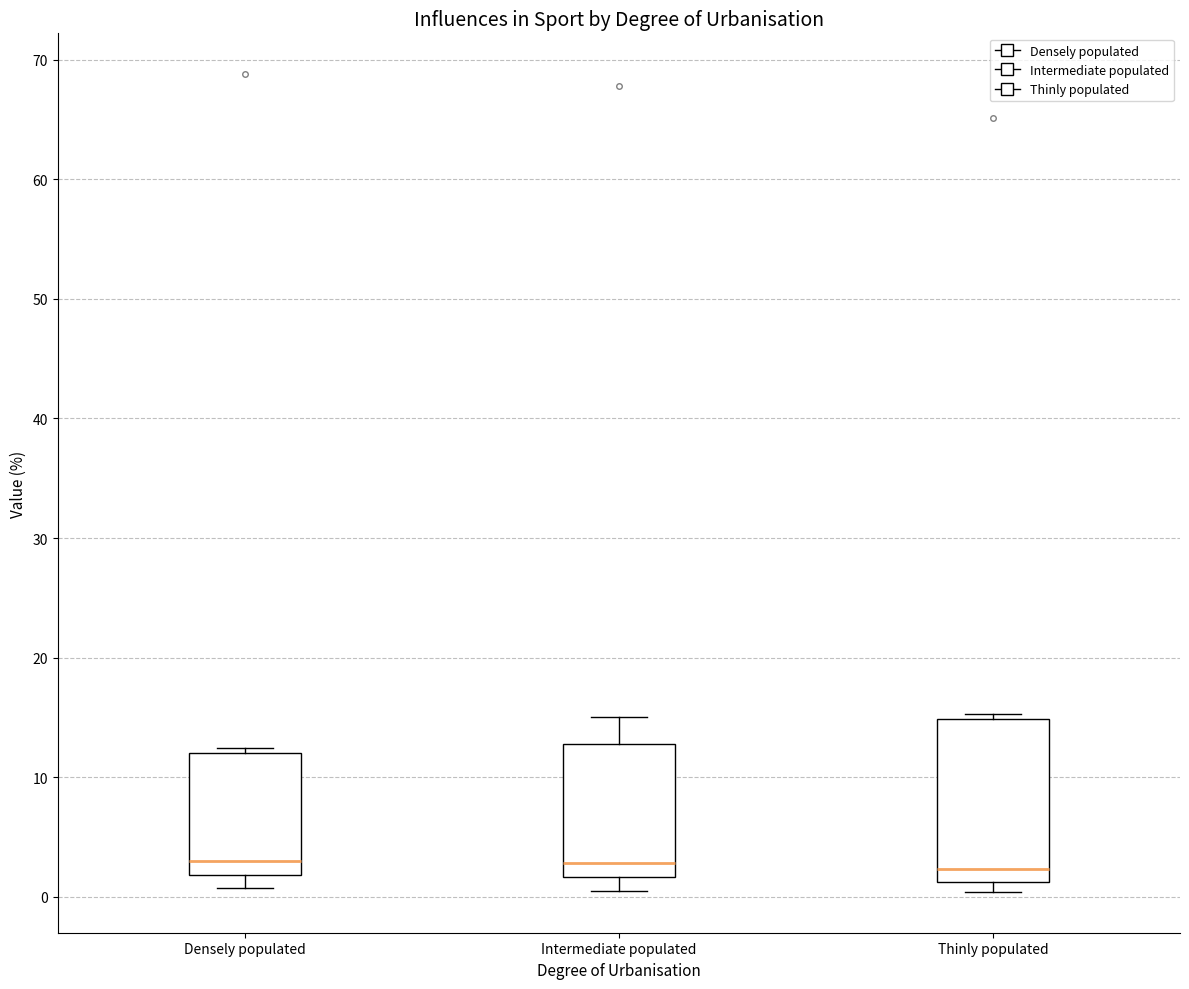

Reading left to right, transcribe this box plot: for each box, give where its median line is, the range the box spans, and where its two whiskers end, as read against the y-axis. The values are not printed on the chart, so give them approximately, as read against the axis.

Densely populated: median 3, box 2 to 12, whiskers 1 to 12 (just above the box's upper edge)
Intermediate populated: median 3, box 2 to 13, whiskers 1 to 15
Thinly populated: median 2, box 1 to 15, whiskers 0 to 15 (just above the box's upper edge)